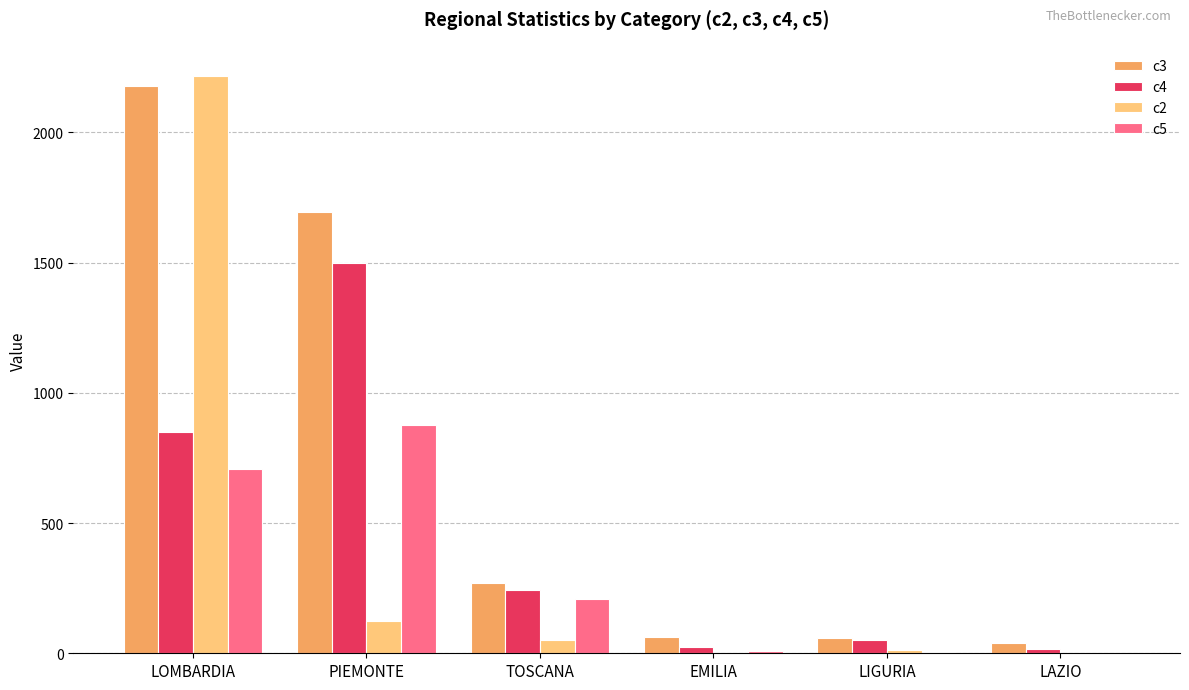

Is the value of c4 at LIGURIA greater than the value of c3 at LOMBARDIA?

No